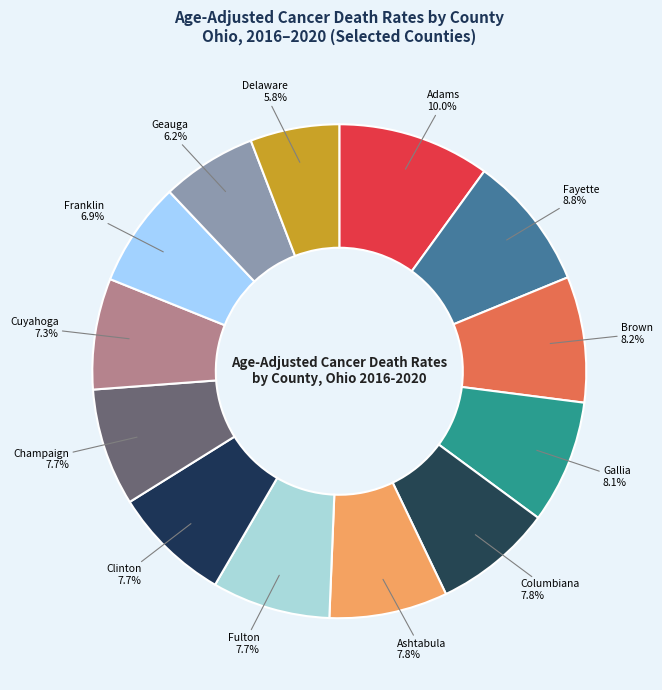

Count the number of slices in the pie.

13